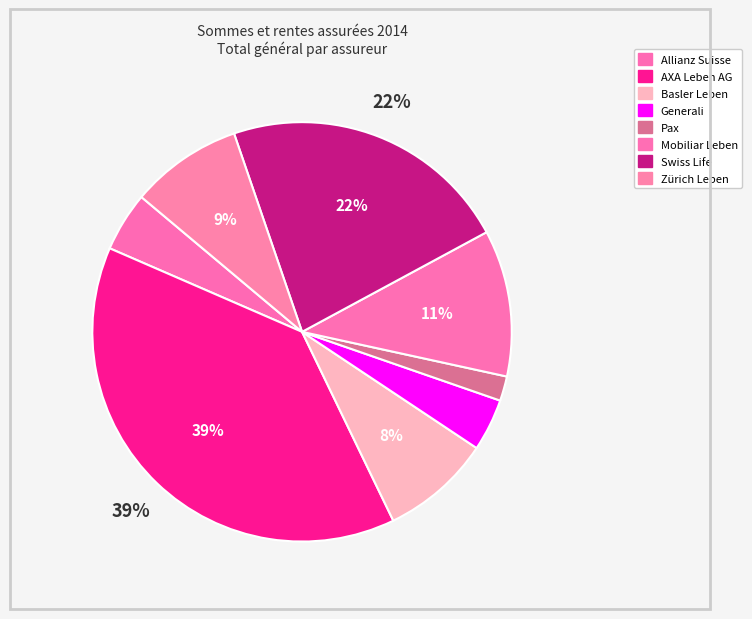

What percentage is NOT represented by Swiss Life?

77.6%